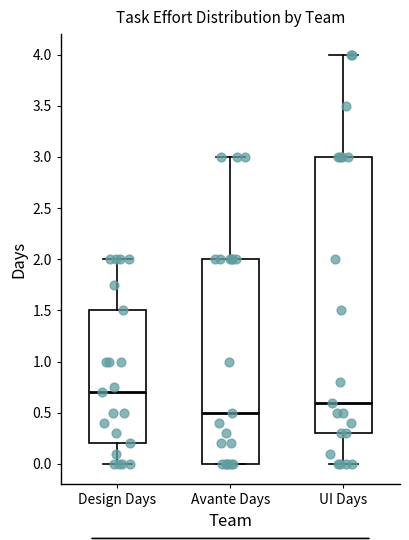

Reading left to right, read every box against the y-axis: the position of its median line, the range the box covers, and the ends of its whiskers. The values are not printed on the chart, so give them approximately, as read against the axis.

Design Days: median 0.7, box 0.2 to 1.5, whiskers 0.0 to 2.0
Avante Days: median 0.5, box 0.0 to 2.0, whiskers 0.0 to 3.0
UI Days: median 0.6, box 0.3 to 3.0, whiskers 0.0 to 4.0